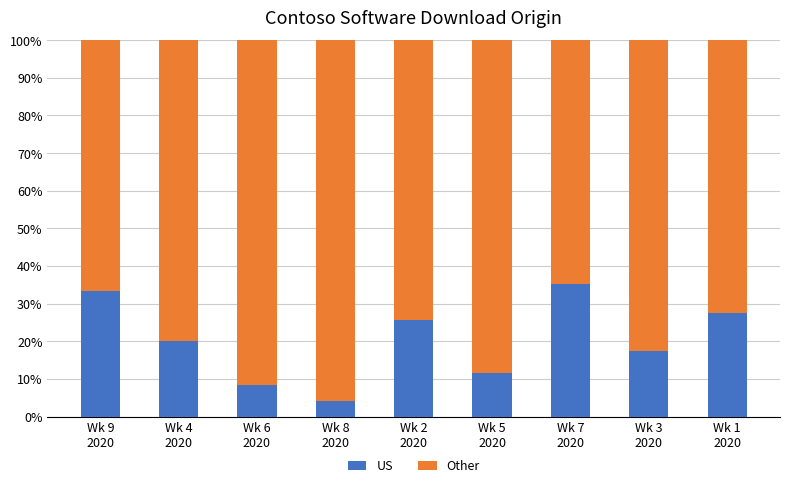

What is the maximum value for US?

35.3